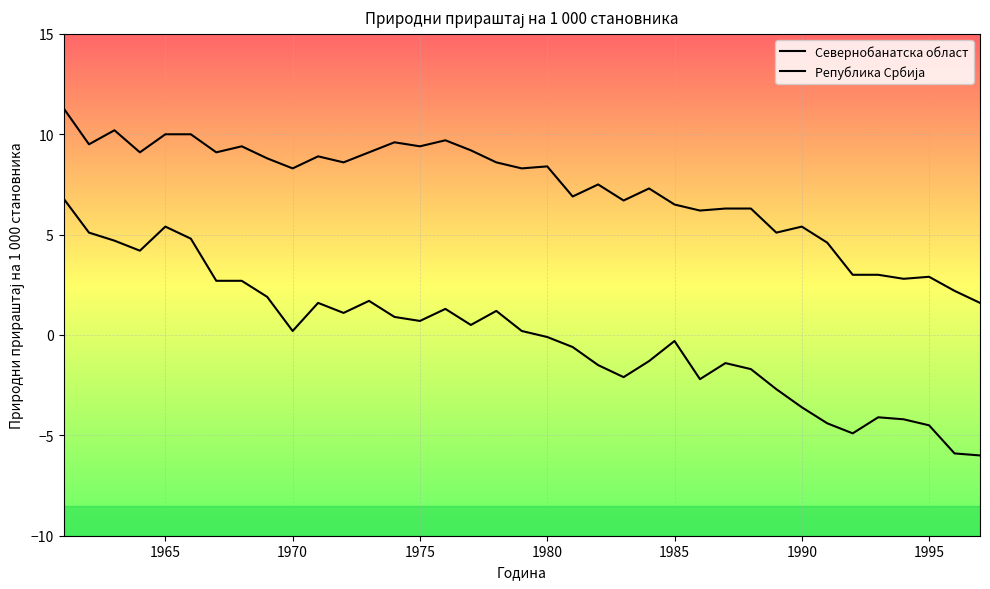

Does the chart display data point markers on the line(s)?

No